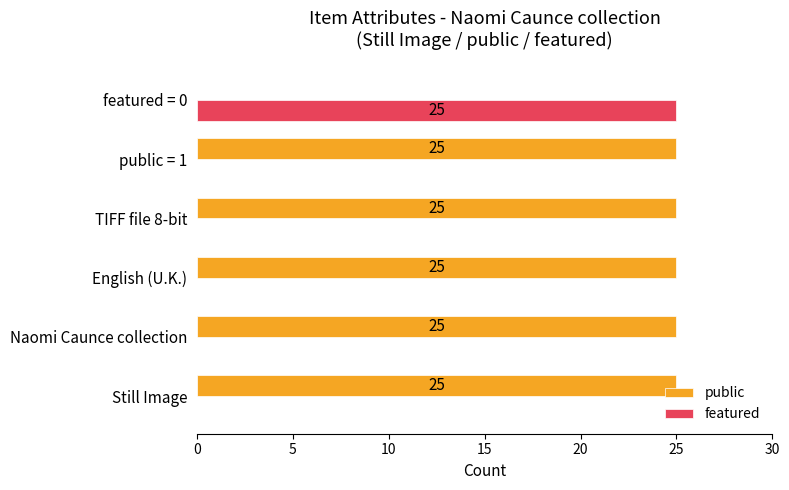

The public series shows 13 at Still Image. True or false?

False